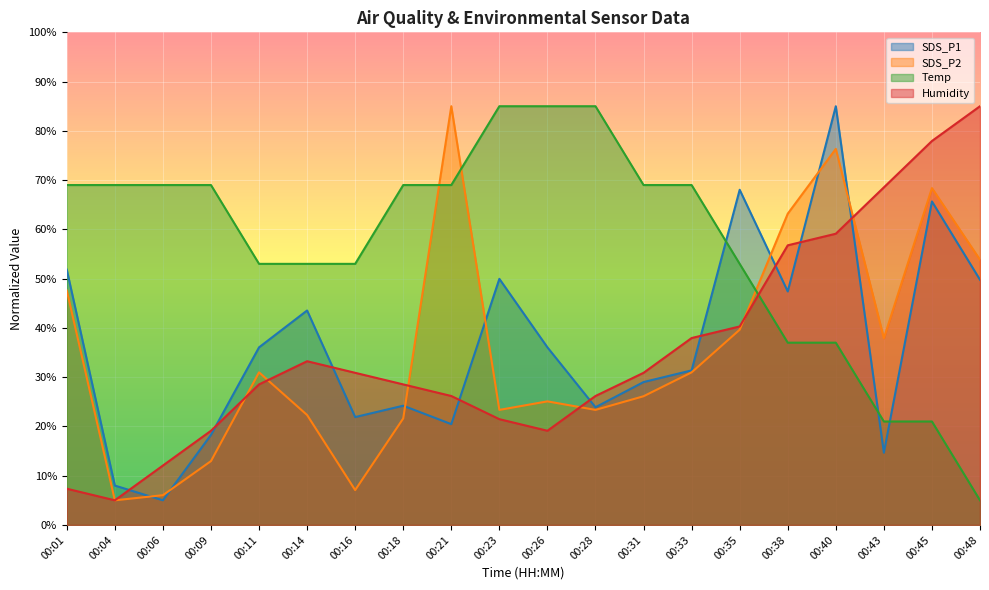

What is the difference between the highest and lowest values at 00:40?

48.0